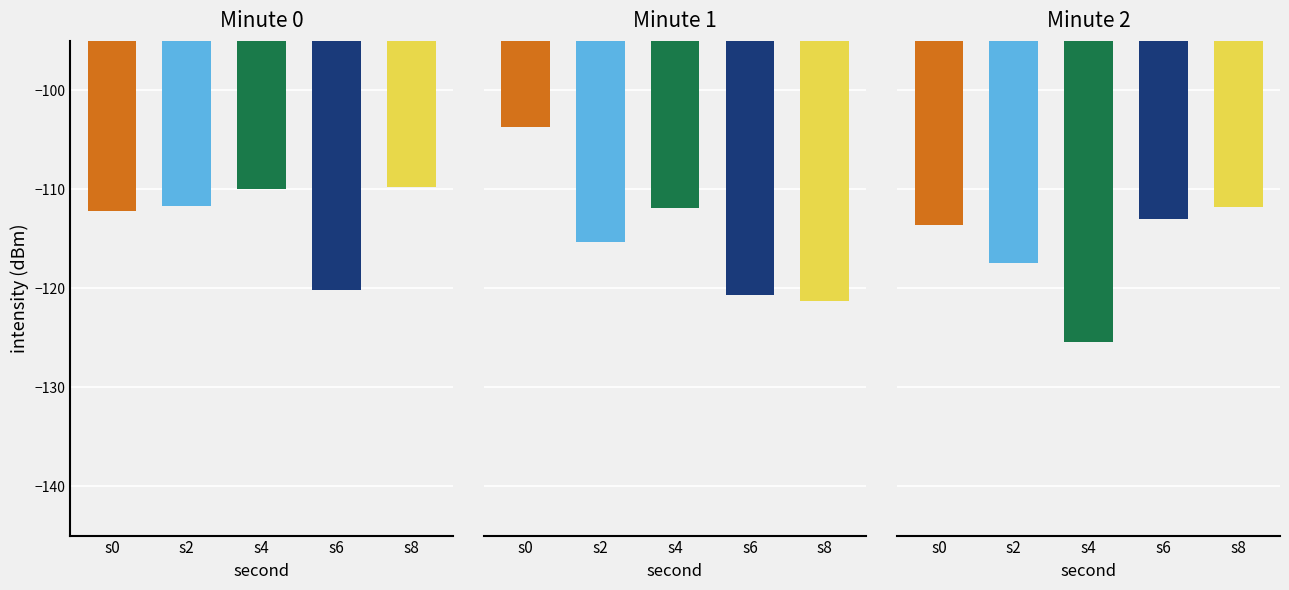

At which category is the sum across all series the highest?

second 0